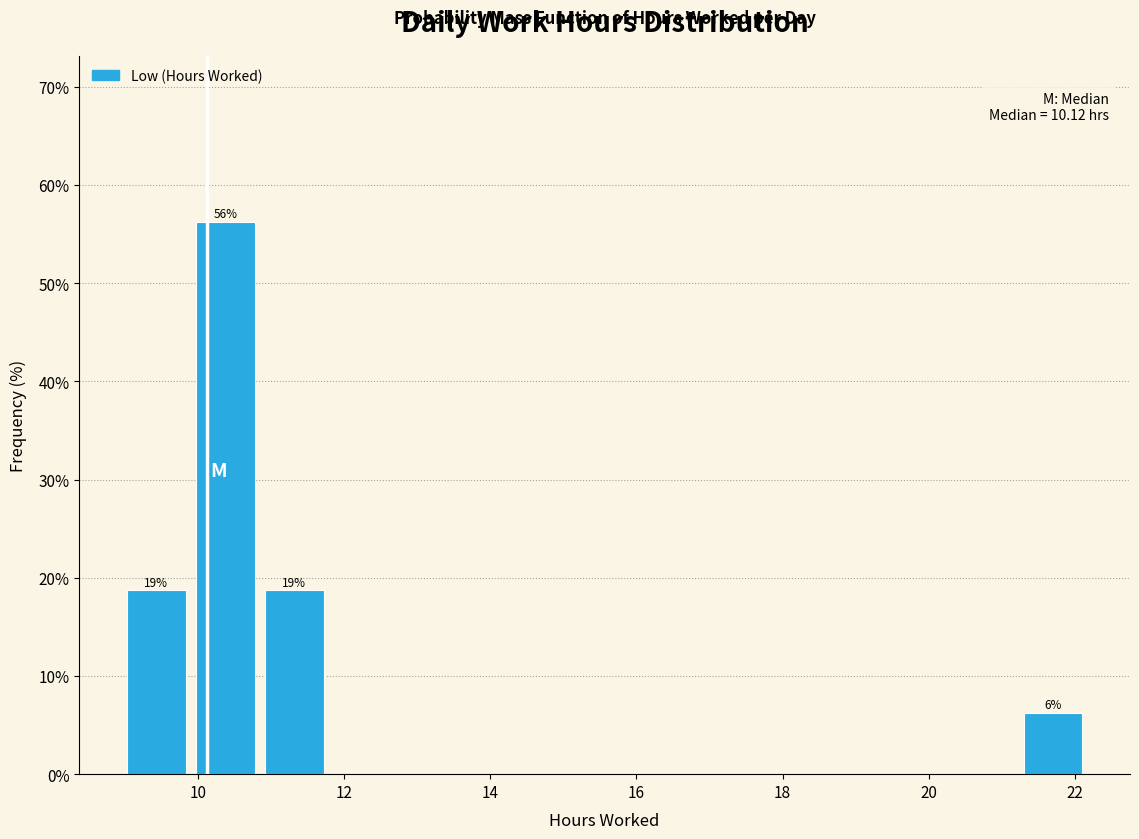

Which range on the x-axis has the tallest bar?

10.0 to 10.8